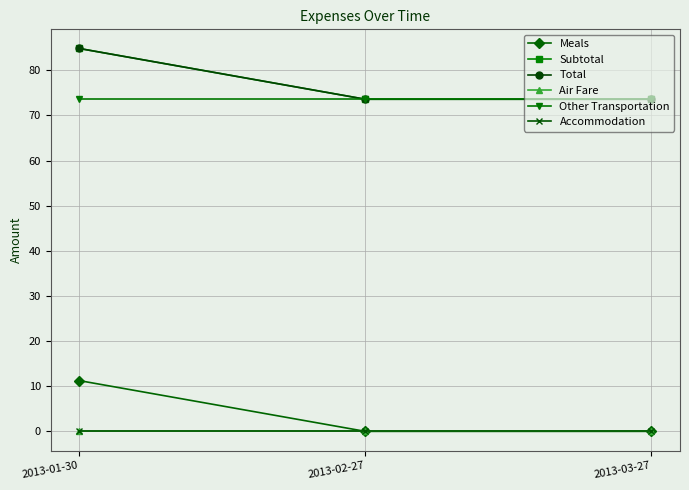

Is this an area chart (filled region under the line)?

No